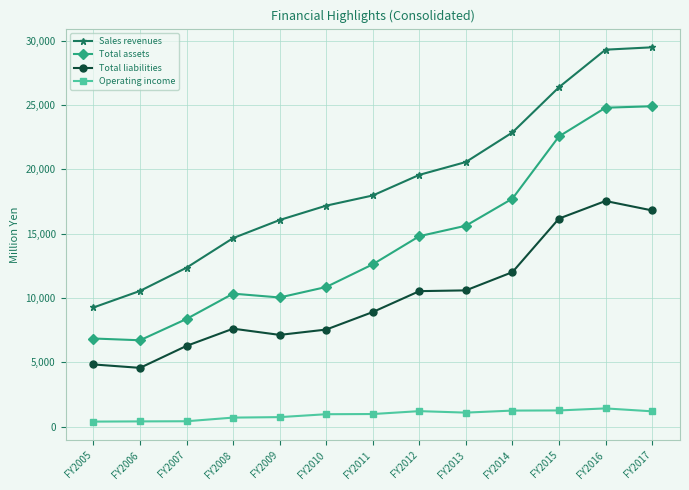

The Total assets series shows 4516 at FY2006. True or false?

False